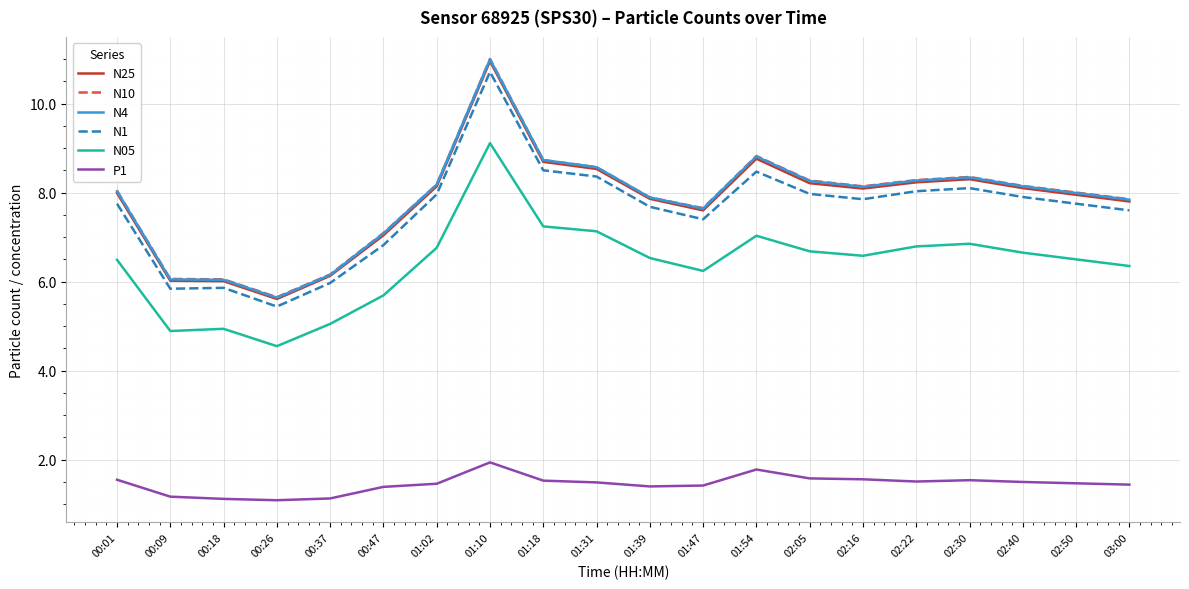

What is the highest value of the N1 series?

10.7